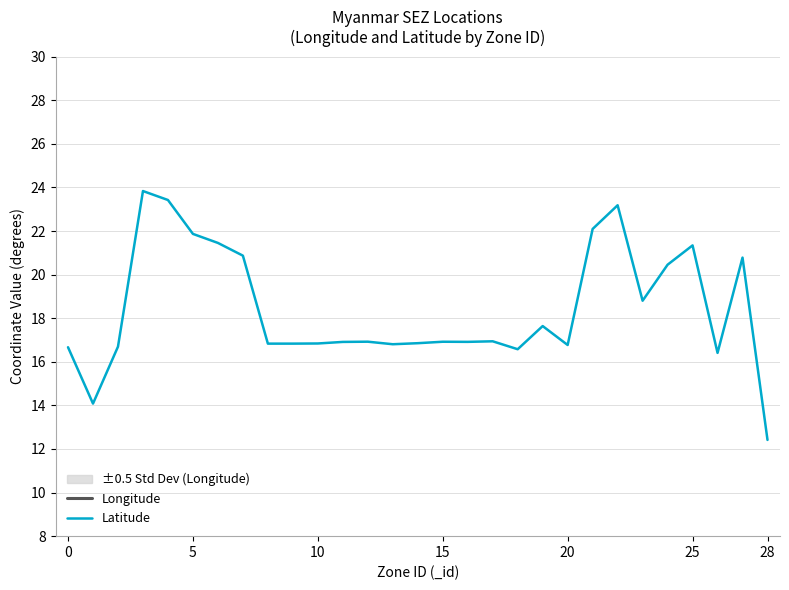

Where is Latitude nearest to the value 18?

19